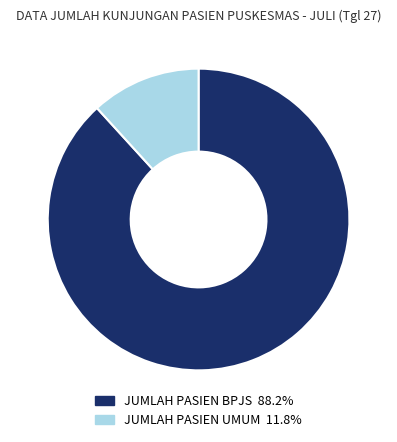

Which category has the smallest portion of the pie?

JUMLAH PASIEN UMUM